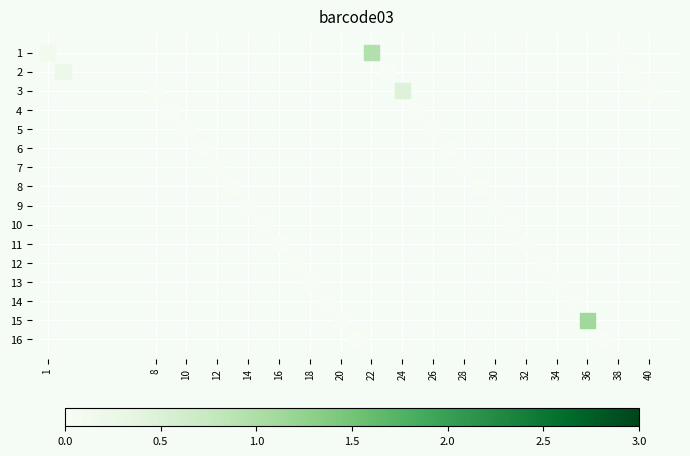

What is the range of X values (max minus min)?

39